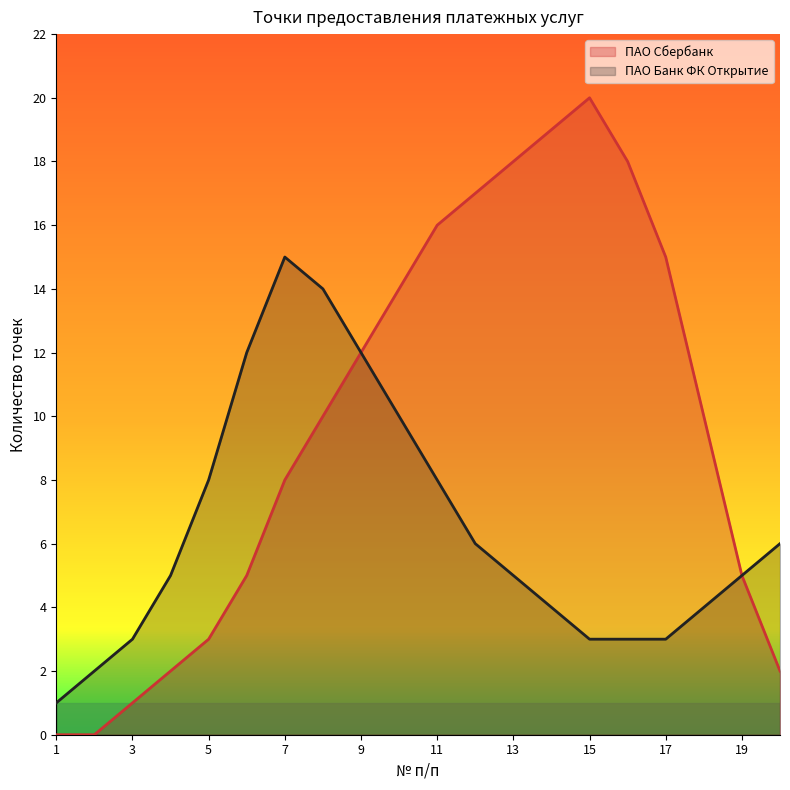

How many interior local peaks does the ПАО Сбербанк series have?

1